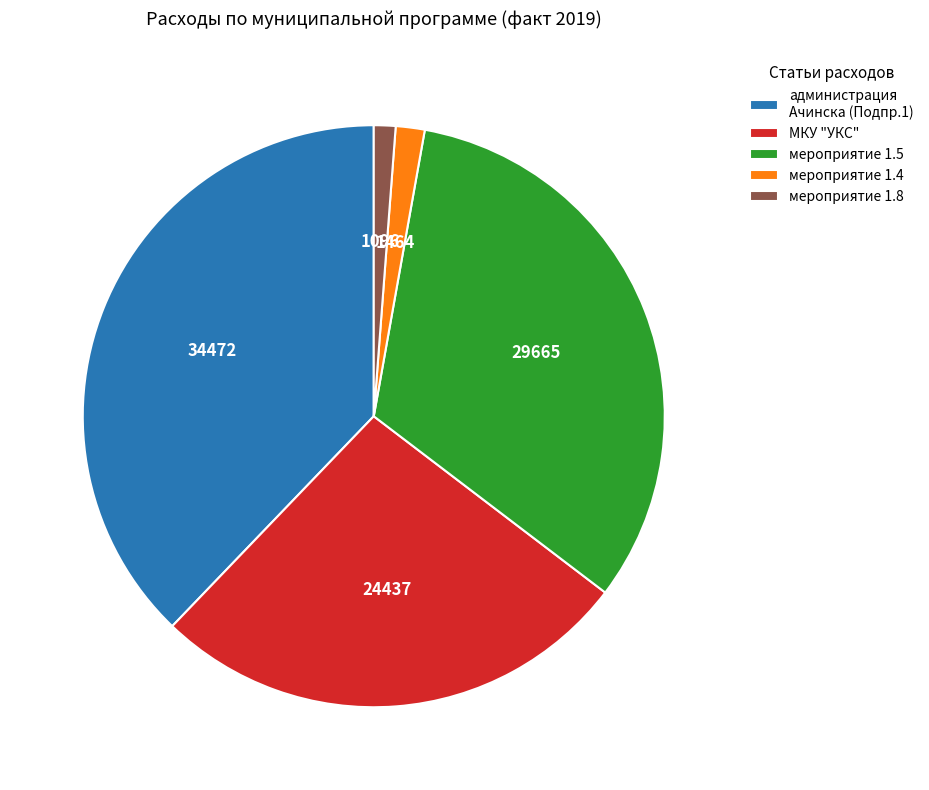

Which has a higher value, администрация Ачинска (Подпр.1) or мероприятие 1.8?

администрация Ачинска (Подпр.1)